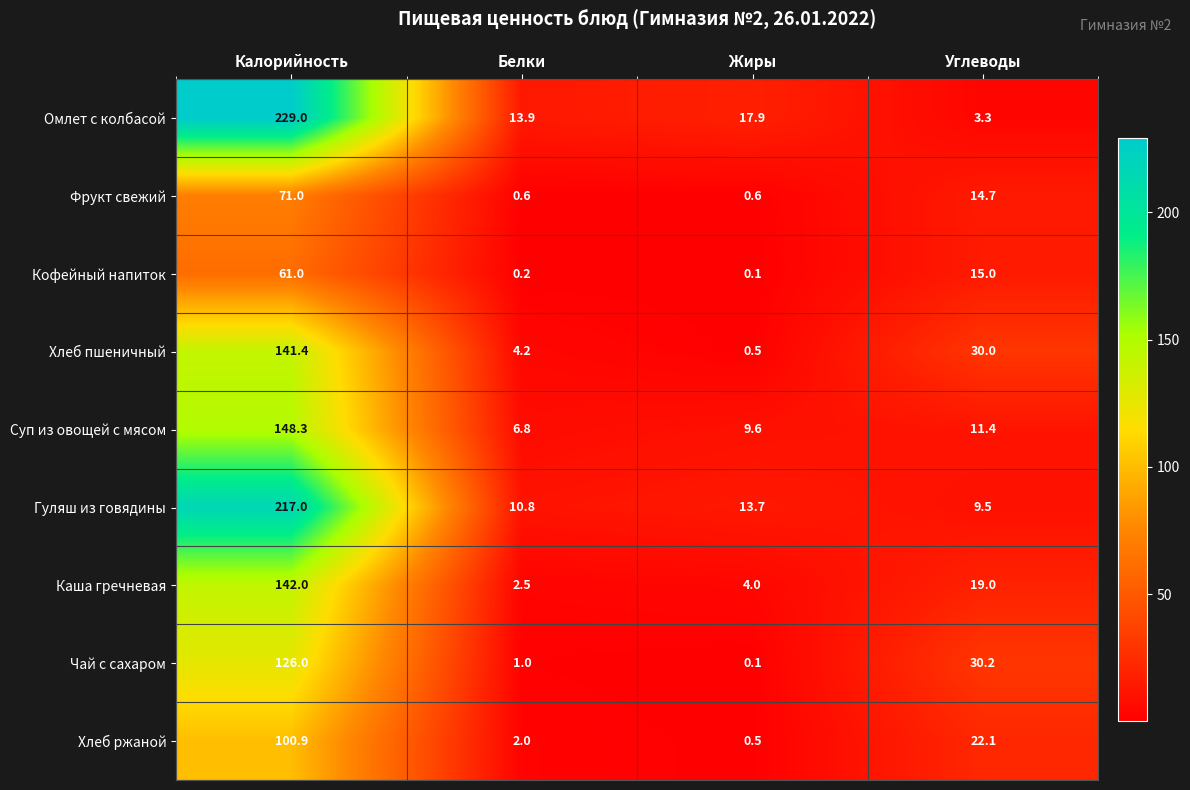

Where does the Чай с сахаром series first go above 30?

Калорийность